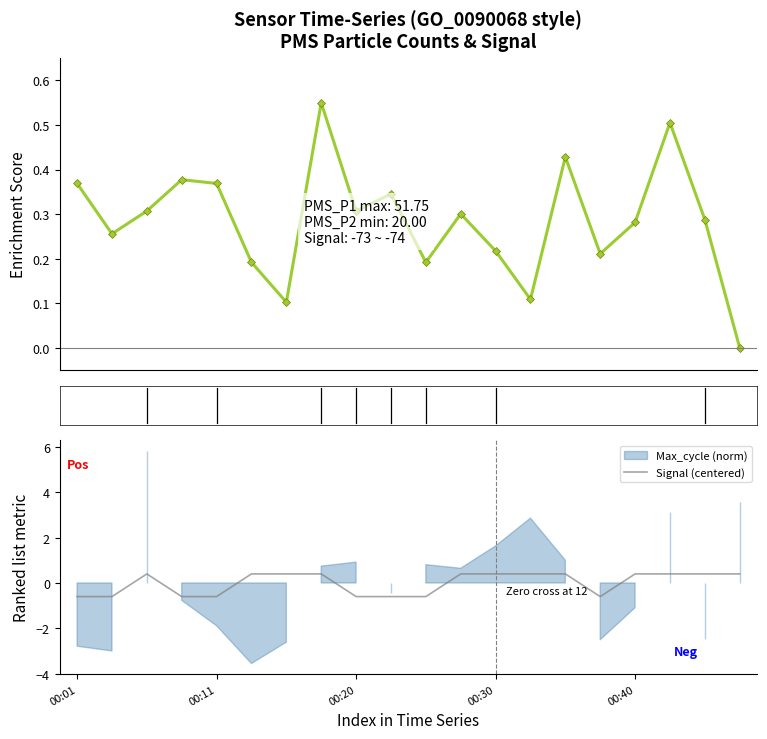

What is the lowest value of the Signal (centered) series?

-0.6